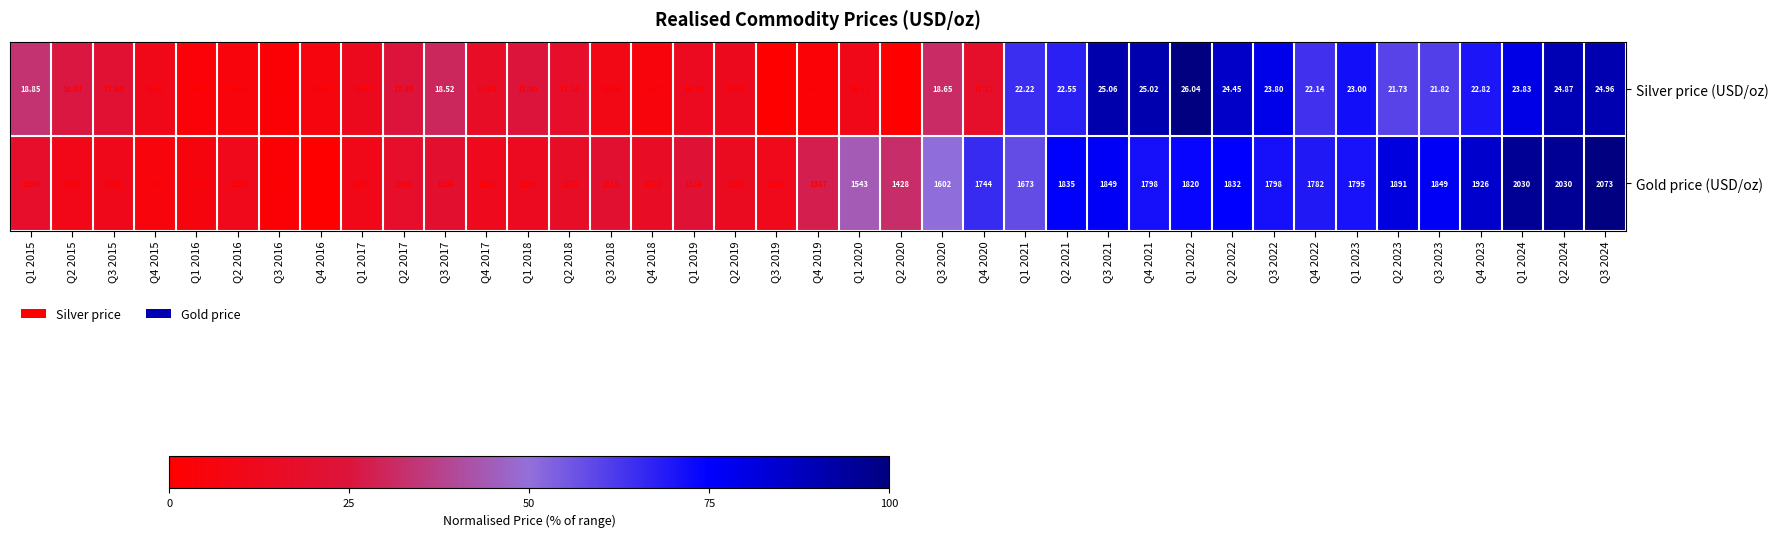

Rank the series by their maximum value, from lowest to highest.

Silver price (USD/oz), Gold price (USD/oz)